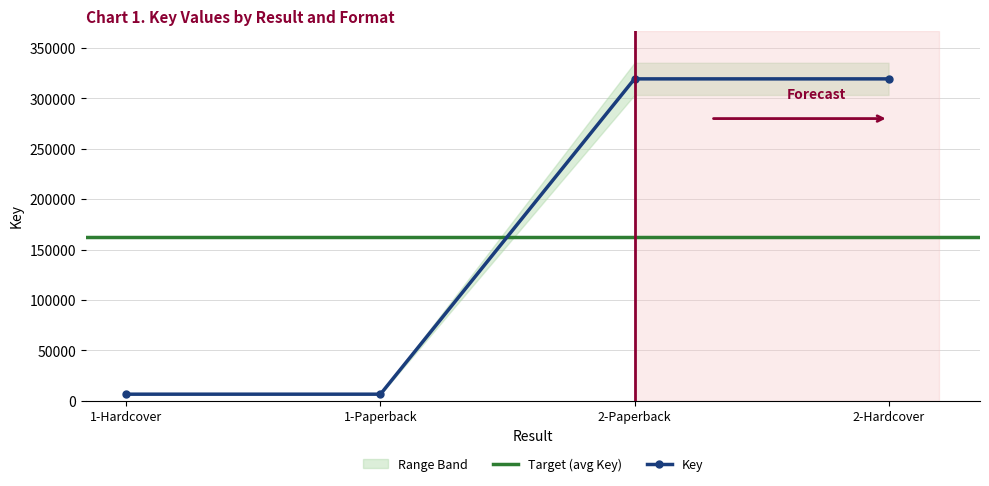

What is the change in value from 1-Paperback to 2-Hardcover?

+312819